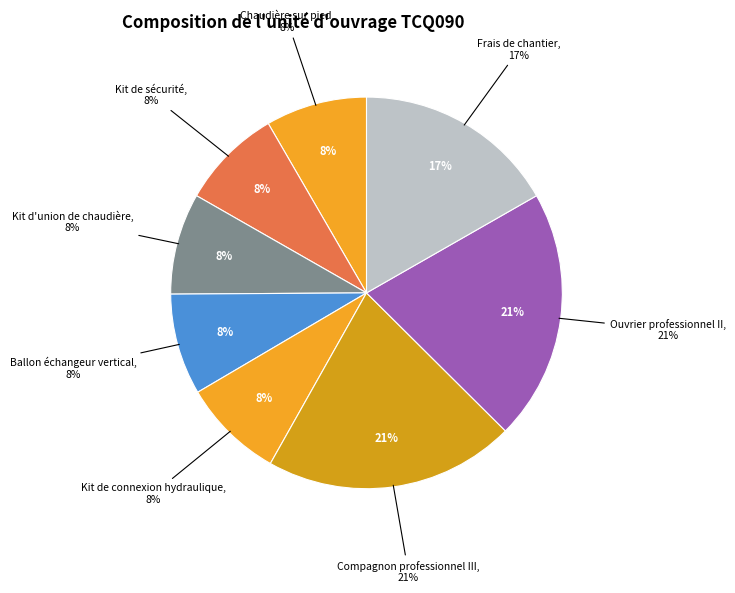

What portion of the pie excludes Compagnon professionnel III?

79.3%